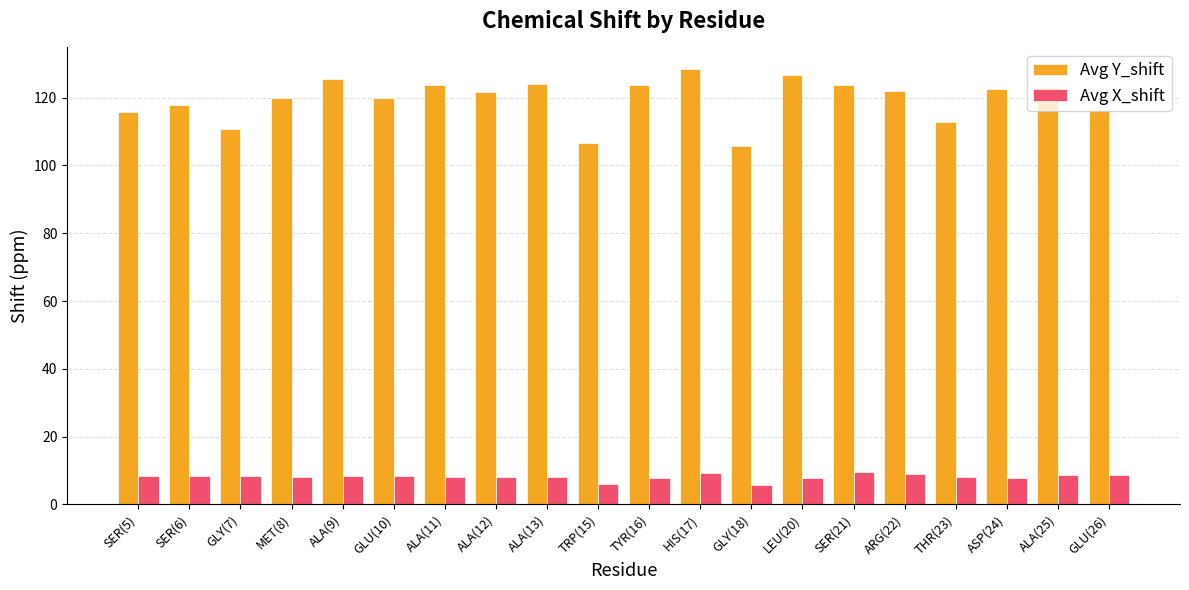

What is the difference between the maximum and minimum values in the Avg X_shift series?

3.8